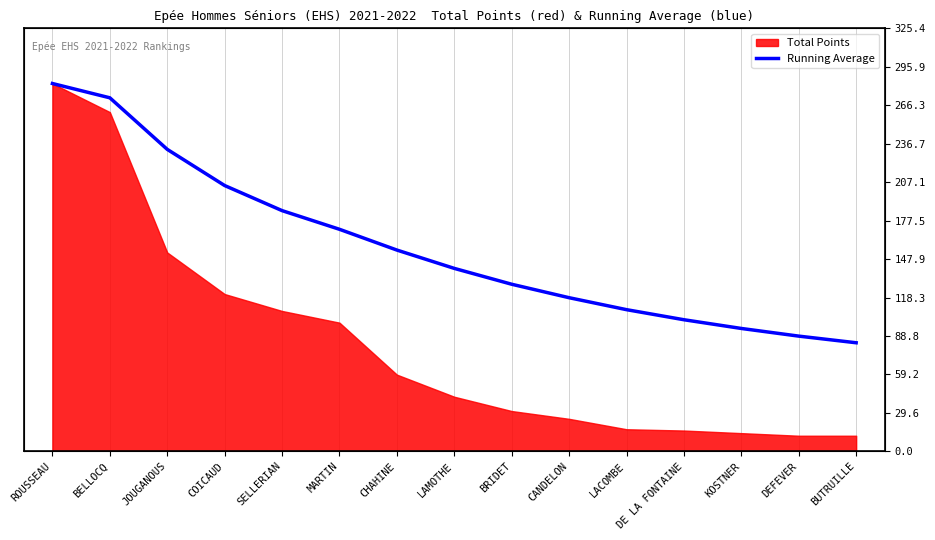

Between BUTRUILLE and DEFEVER, which is larger?

DEFEVER